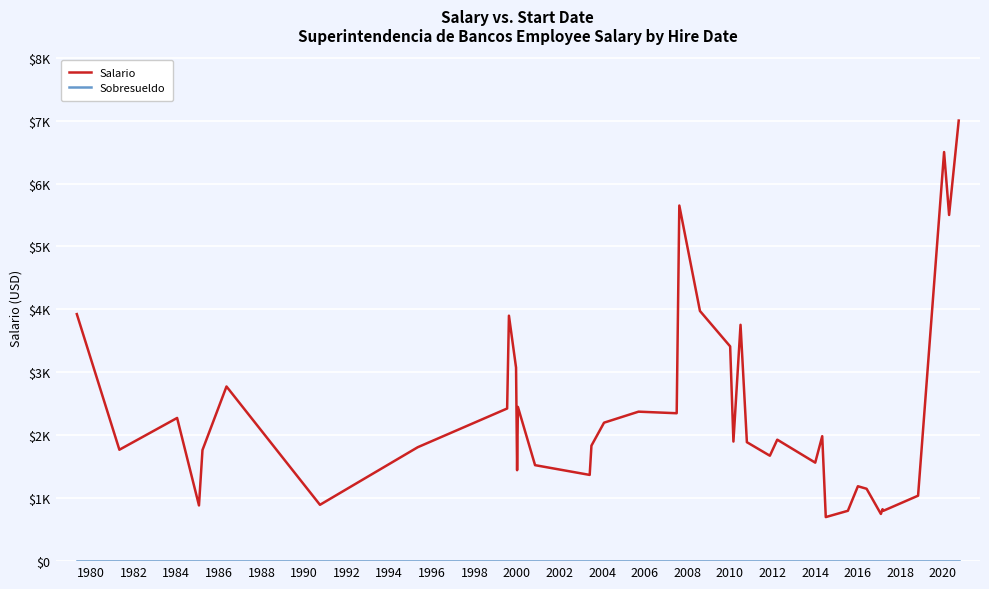

Does the chart display data point markers on the line(s)?

No